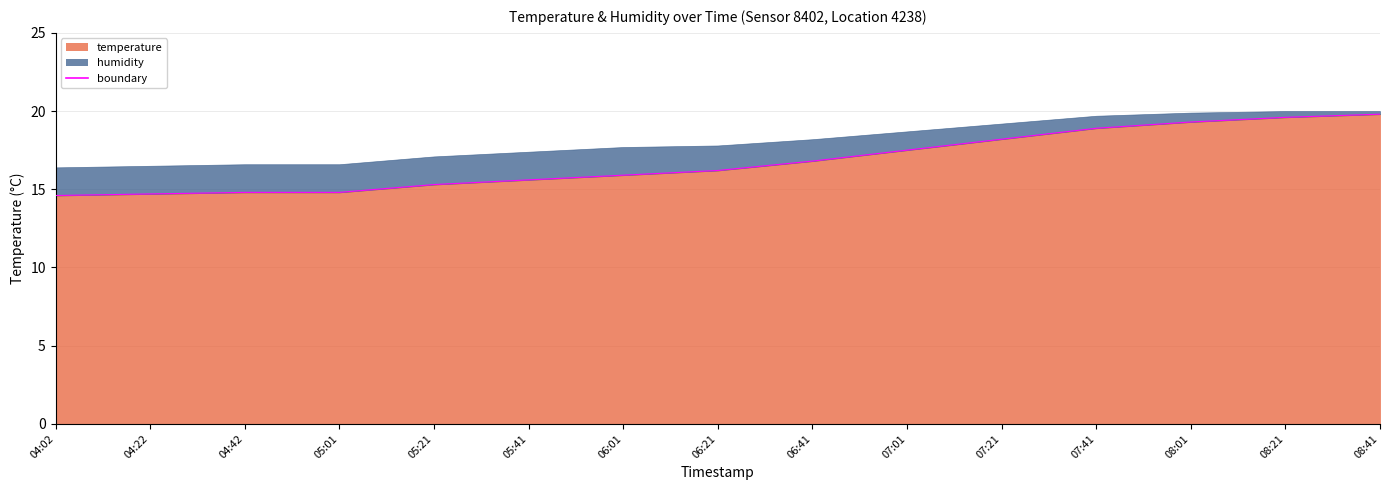

How many lines are shown in the chart?

1